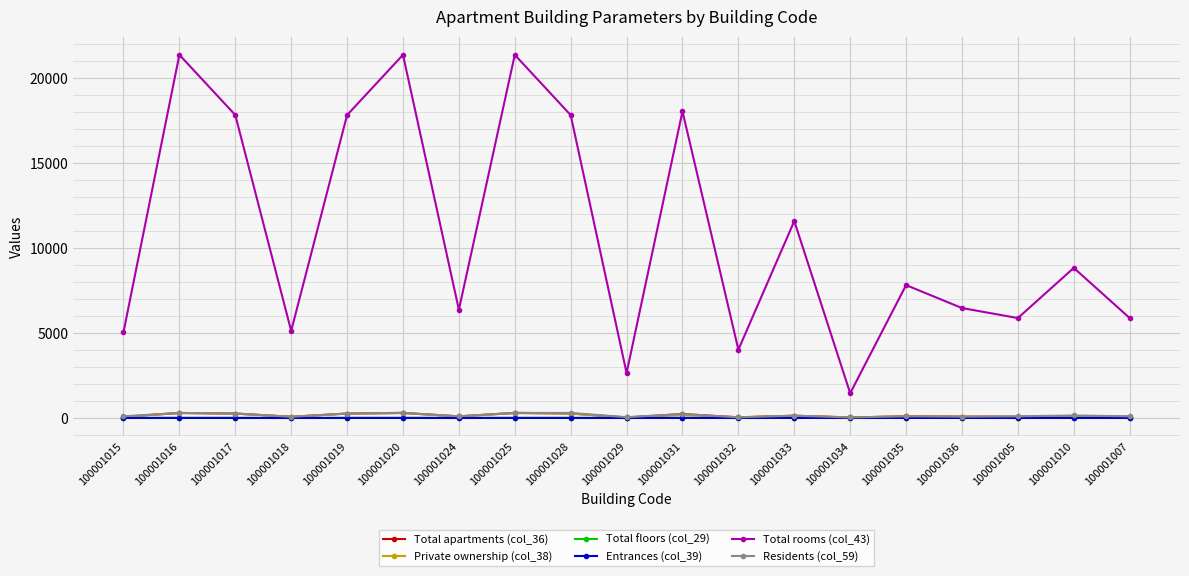

Is the value of Entrances (col_39) at 100001036 greater than the value of Total rooms (col_43) at 100001016?

No